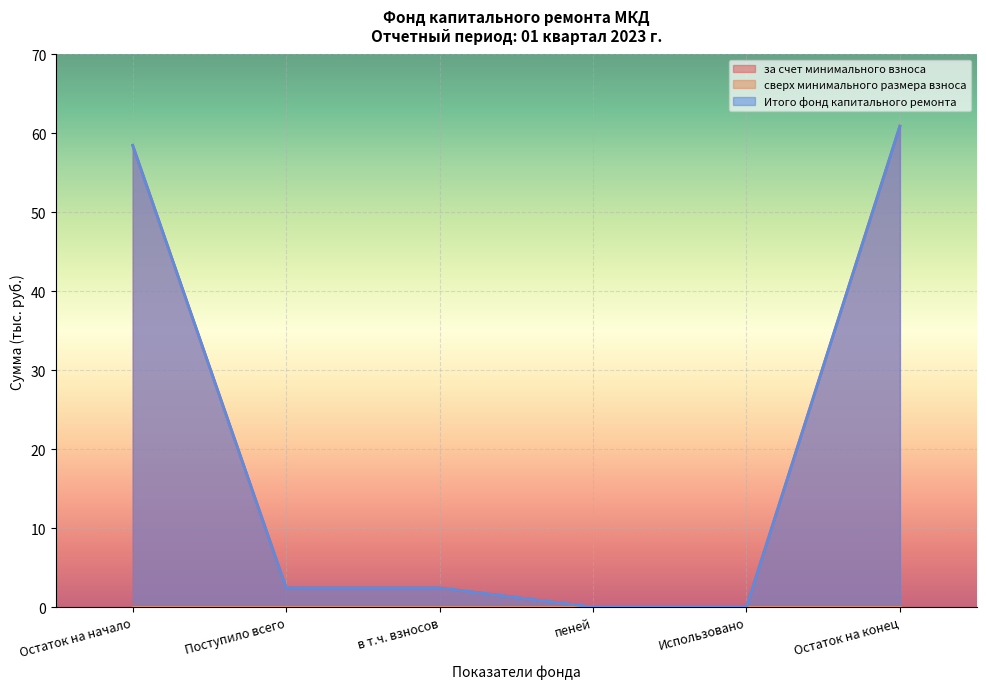

Does the chart display data point markers on the line(s)?

No